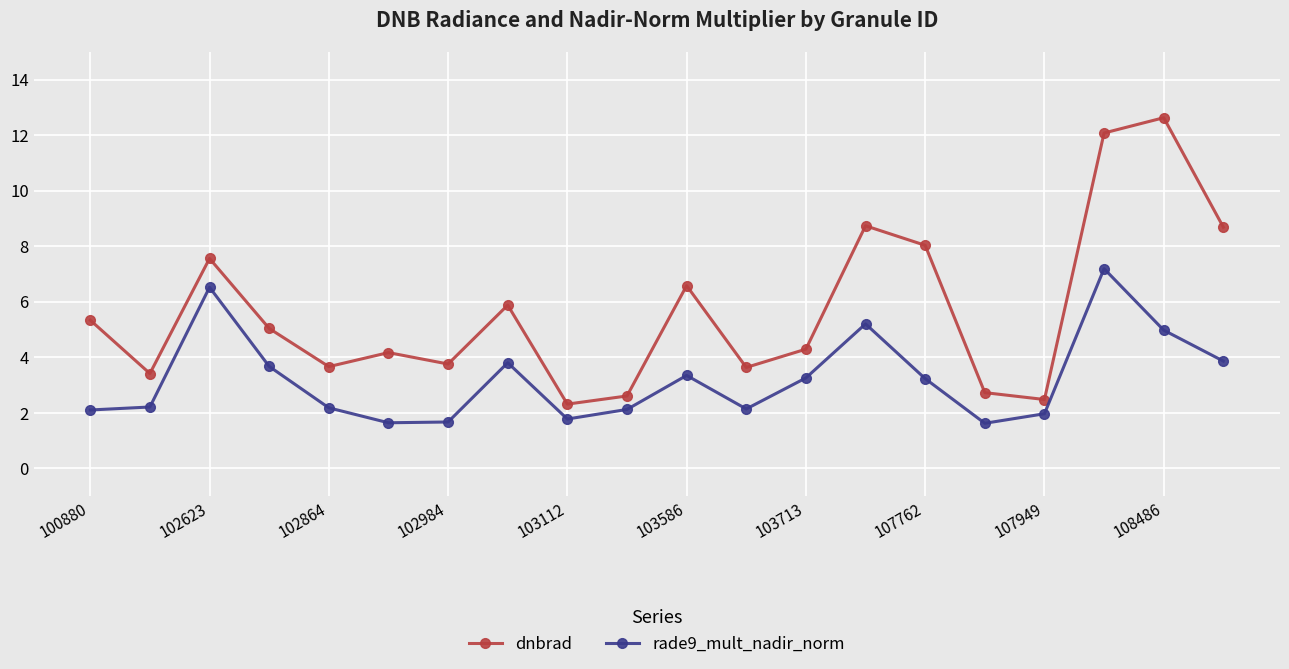

What is the minimum value shown in the chart?

1.6